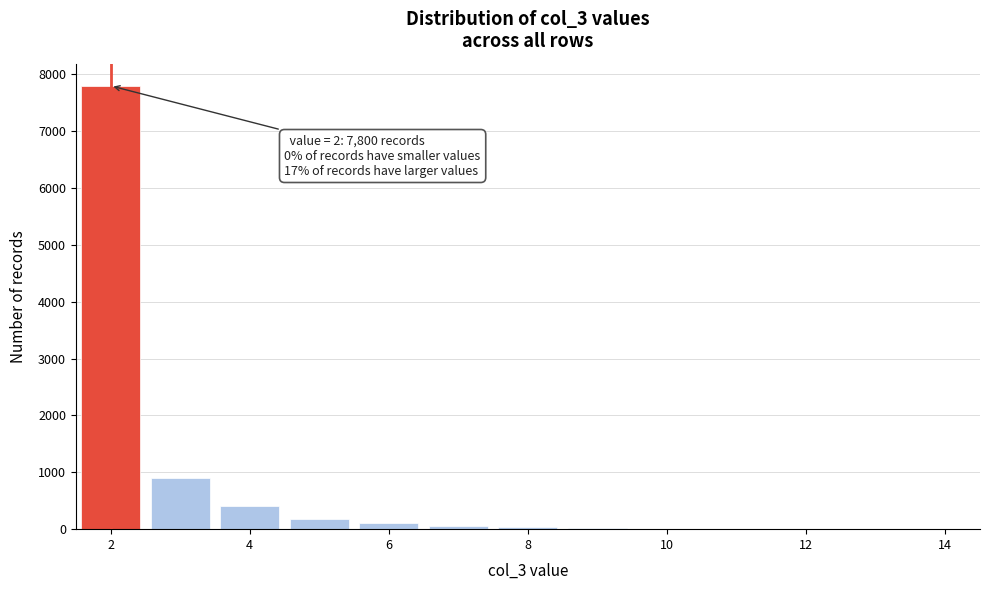

Over which range of the x-axis is the bar tallest?

1.5 to 2.5